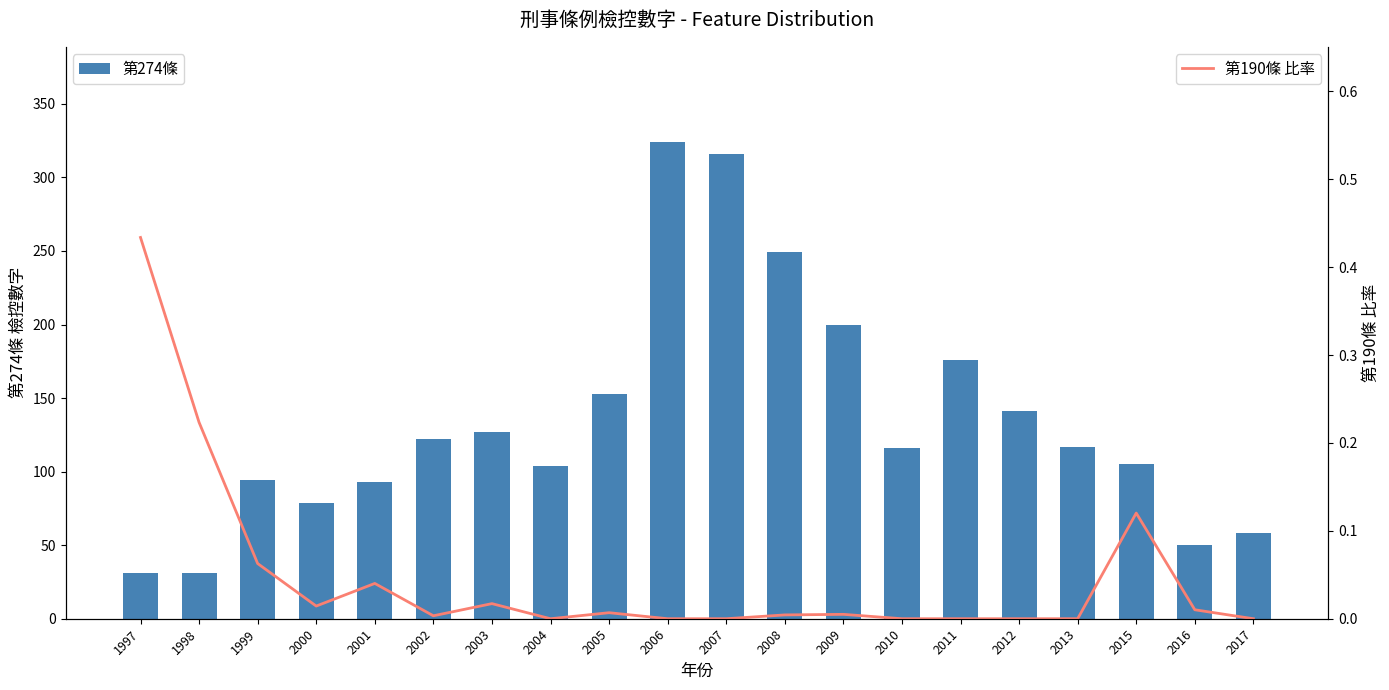

Which series has the largest total across all categories?

第274條